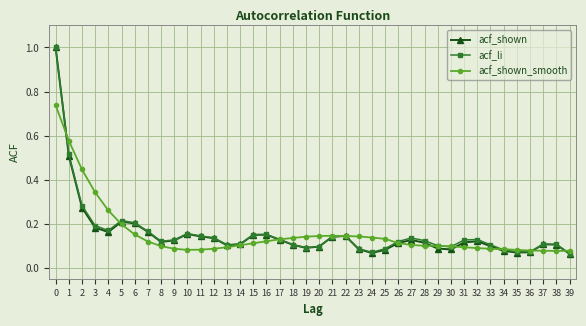

At how many categories does at least one series exceed 0?

40